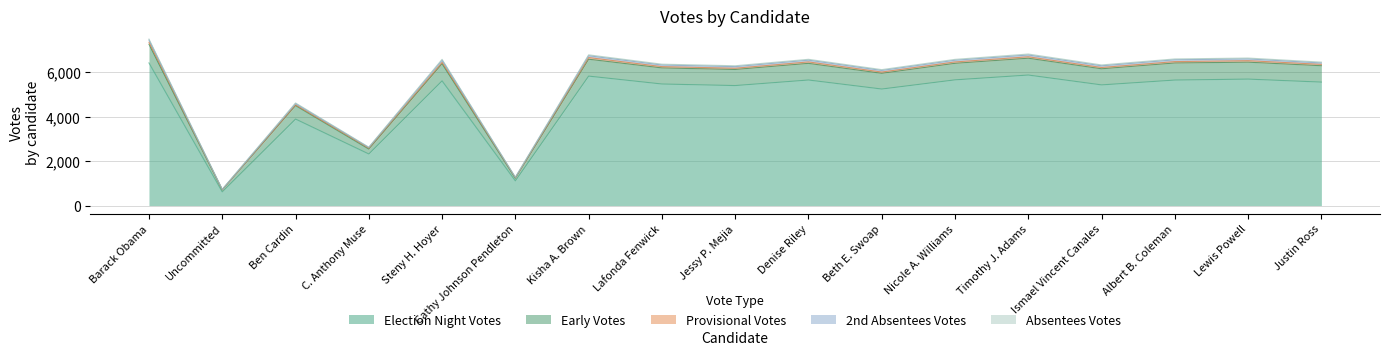

Which category has the lowest value in the Election Night Votes series?

Uncommitted